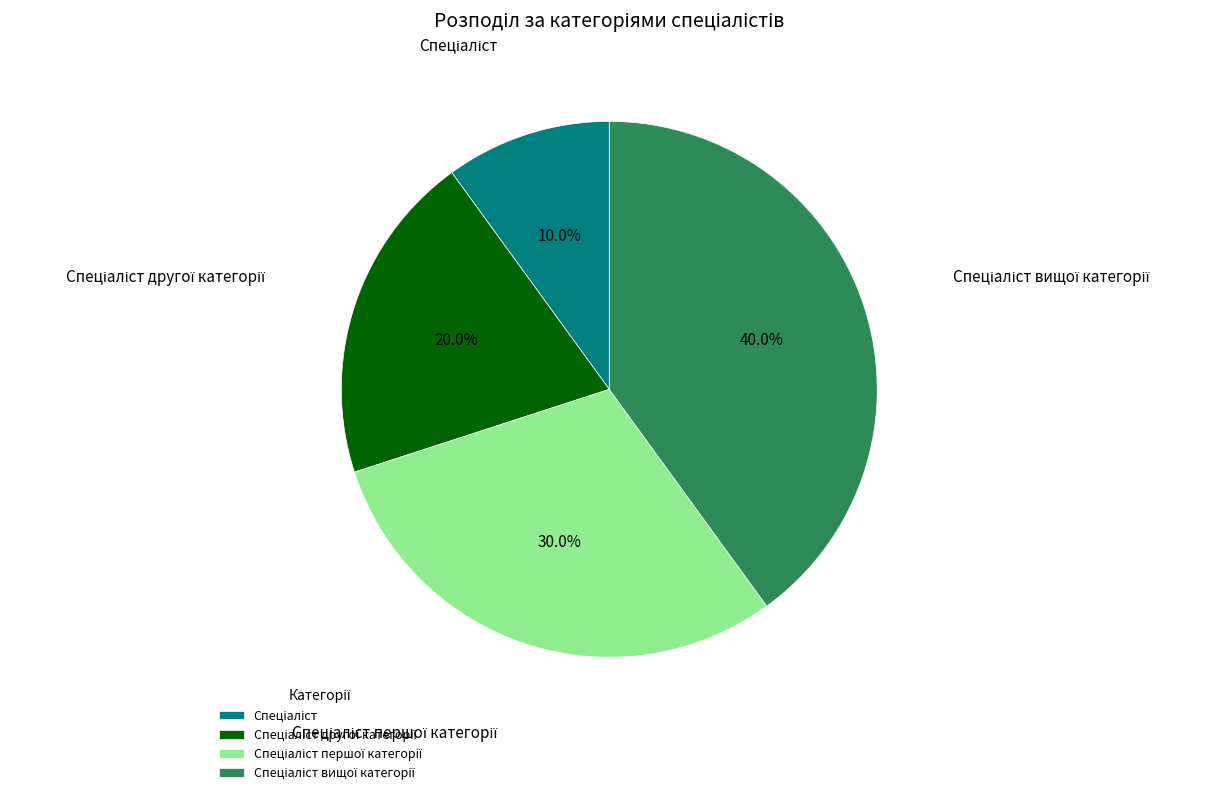

Does any single category account for the majority?

No